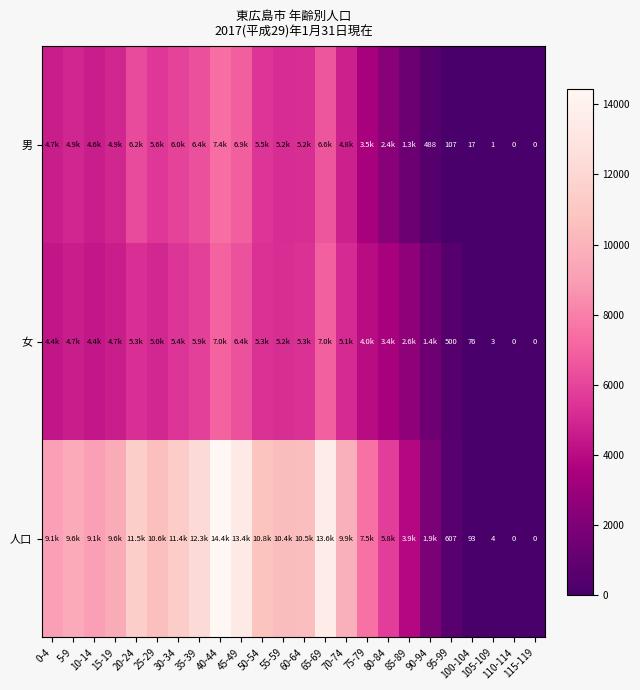

True or false: 人口 has a value of 4 at 105-109.

True